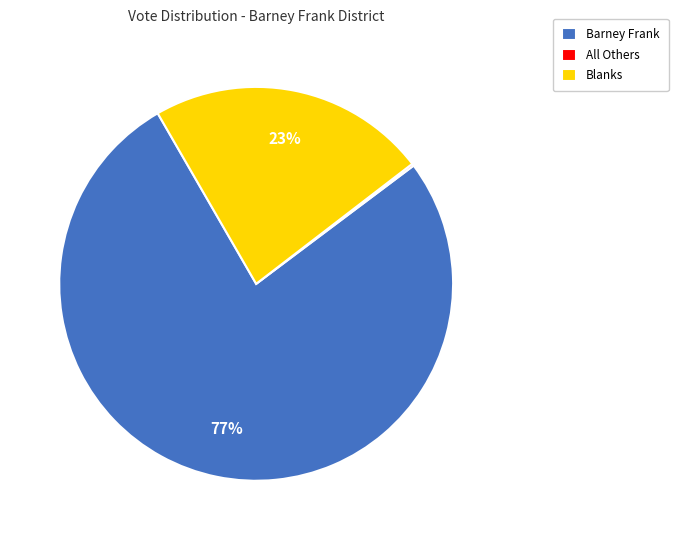

What is the largest slice in the pie chart?

Barney Frank